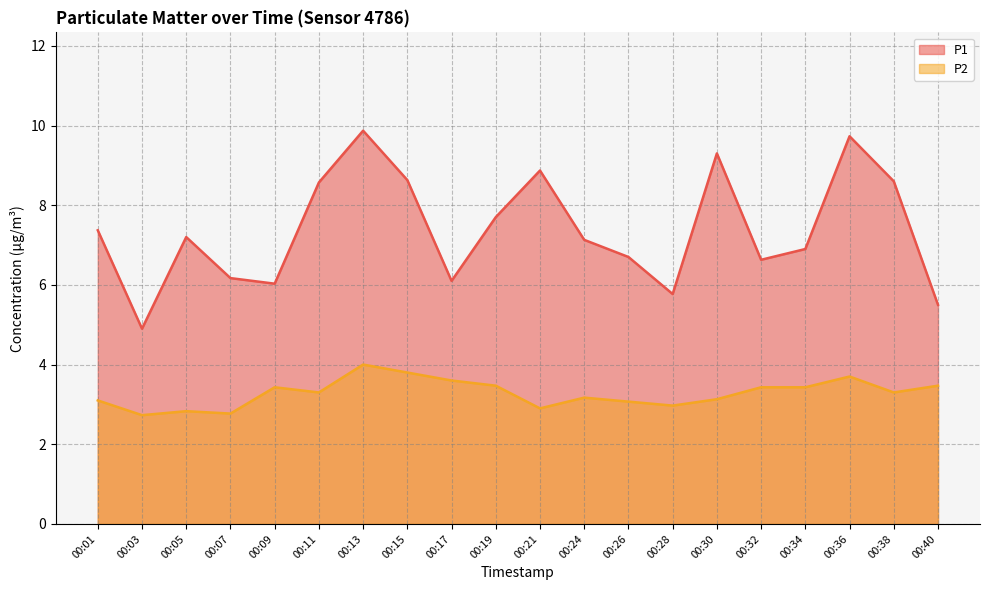

At which category is the sum across all series the highest?

00:13